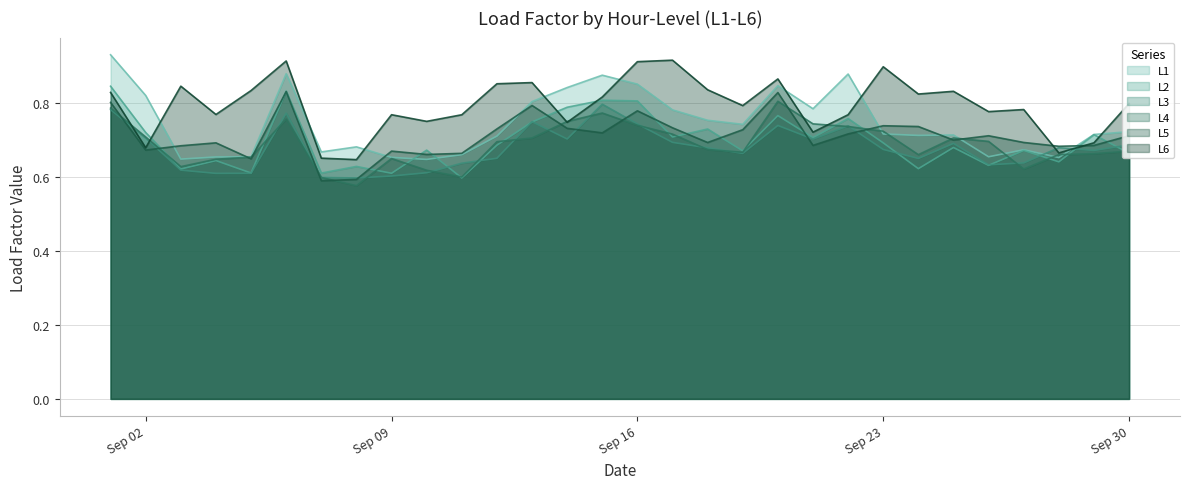

Which series has the largest total across all categories?

L6